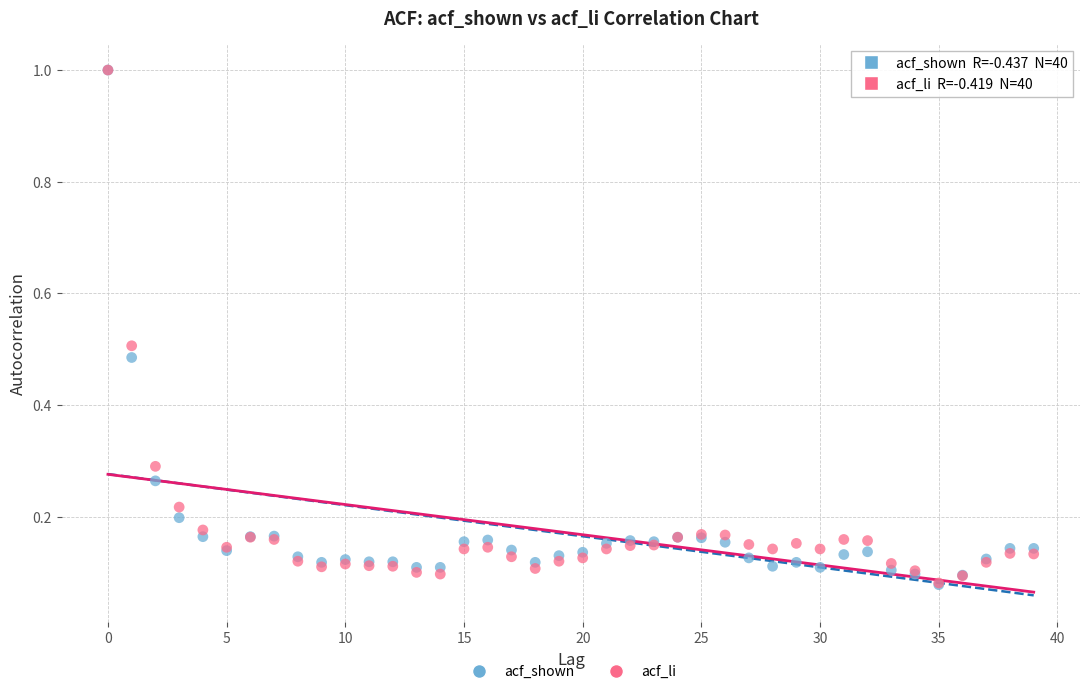

What are all the series names shown in the legend?

acf_shown, acf_li